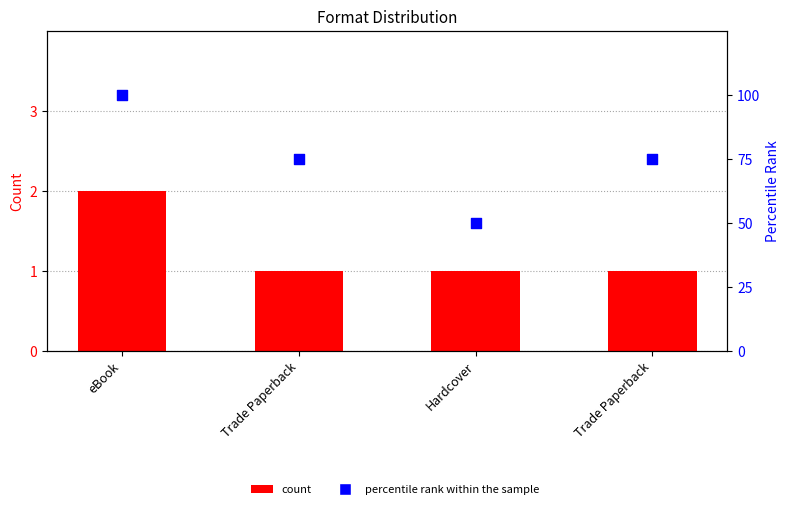

At how many categories does at least one series exceed 84?

1